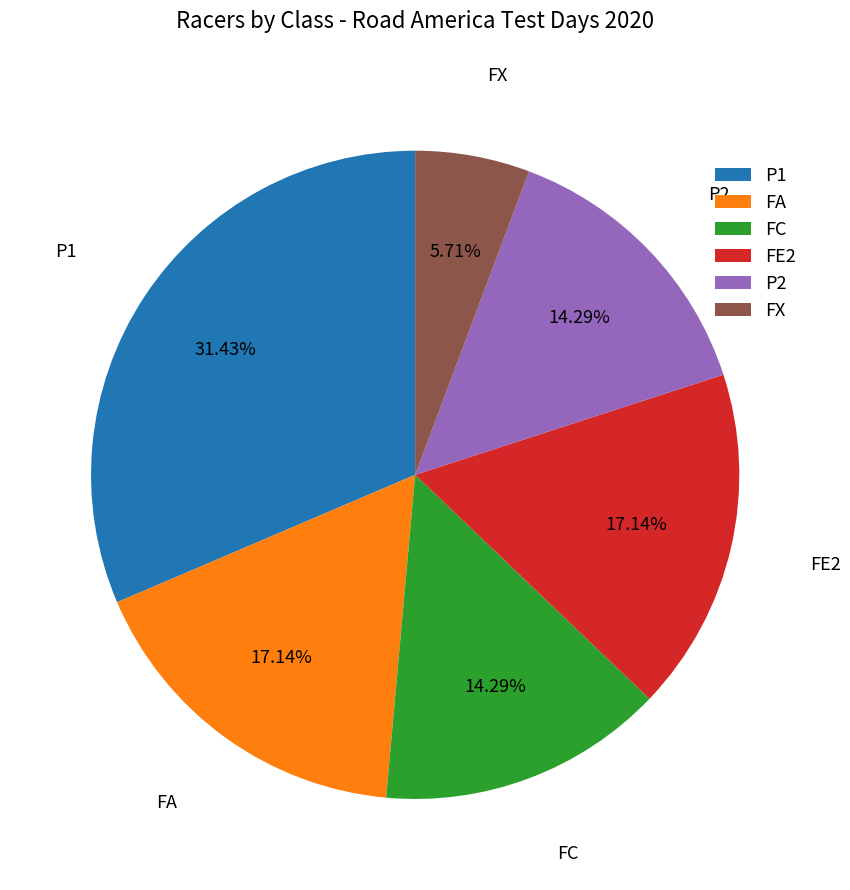

To the nearest percent, what portion does FE2 represent?

17%